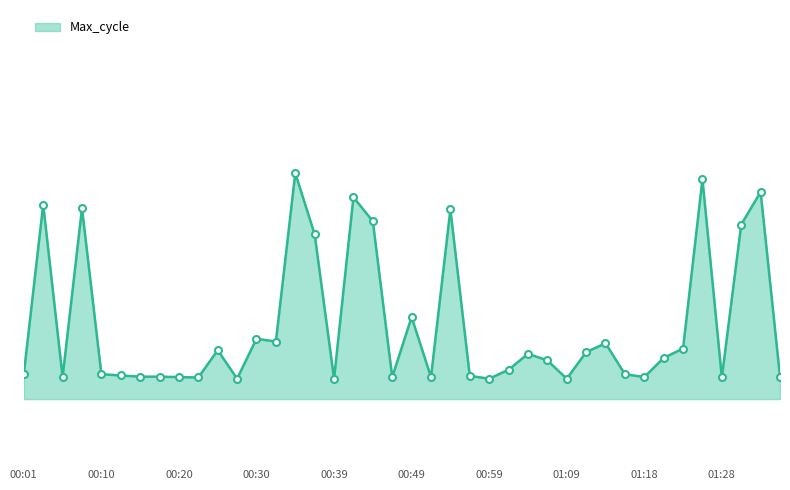

Does the chart have visible grid lines?

No